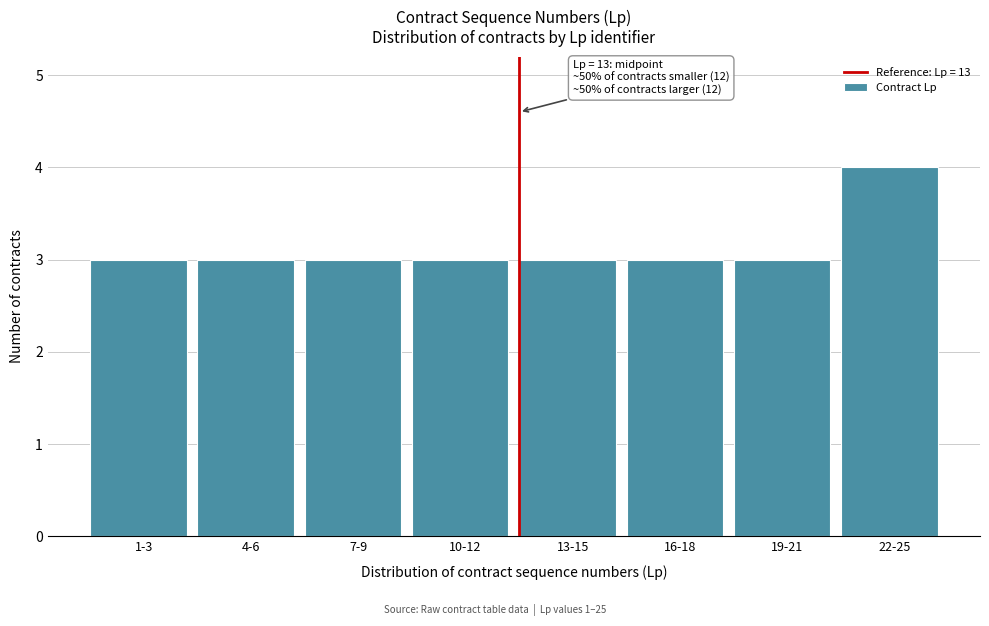

Reading right to left, list all the values displayed in this chart.

4	3	3	3	3	3	3	3